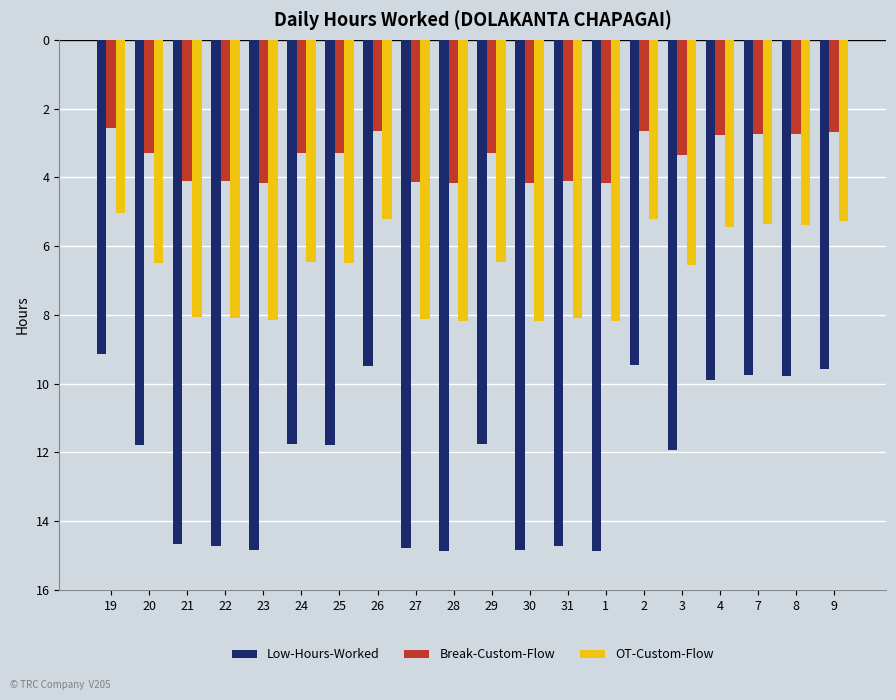

Reading left to right, transcribe all the data shown in this chart.

Low-Hours-Worked: 19=-9.1	20=-11.8	21=-14.7	22=-14.7	23=-14.8	24=-11.8	25=-11.8	26=-9.5	27=-14.8	28=-14.9	29=-11.8	30=-14.8	31=-14.7	1=-14.9	2=-9.4	3=-11.9	4=-9.9	7=-9.8	8=-9.8	9=-9.6
Break-Custom-Flow: 19=-2.6	20=-3.3	21=-4.1	22=-4.1	23=-4.2	24=-3.3	25=-3.3	26=-2.7	27=-4.1	28=-4.2	29=-3.3	30=-4.2	31=-4.1	1=-4.2	2=-2.6	3=-3.3	4=-2.8	7=-2.7	8=-2.7	9=-2.7
OT-Custom-Flow: 19=-5.0	20=-6.5	21=-8.1	22=-8.1	23=-8.2	24=-6.5	25=-6.5	26=-5.2	27=-8.1	28=-8.2	29=-6.5	30=-8.2	31=-8.1	1=-8.2	2=-5.2	3=-6.6	4=-5.4	7=-5.4	8=-5.4	9=-5.3